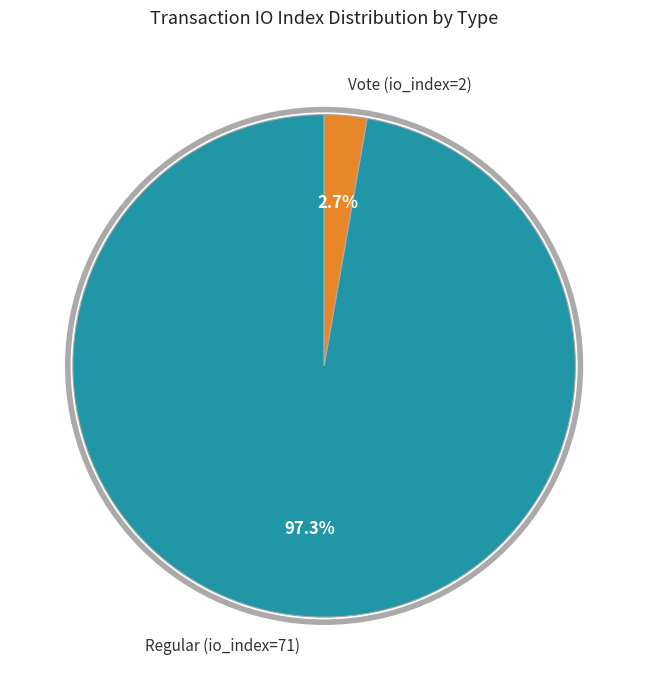

Does Regular (io_index=71) represent more than half of the total?

Yes